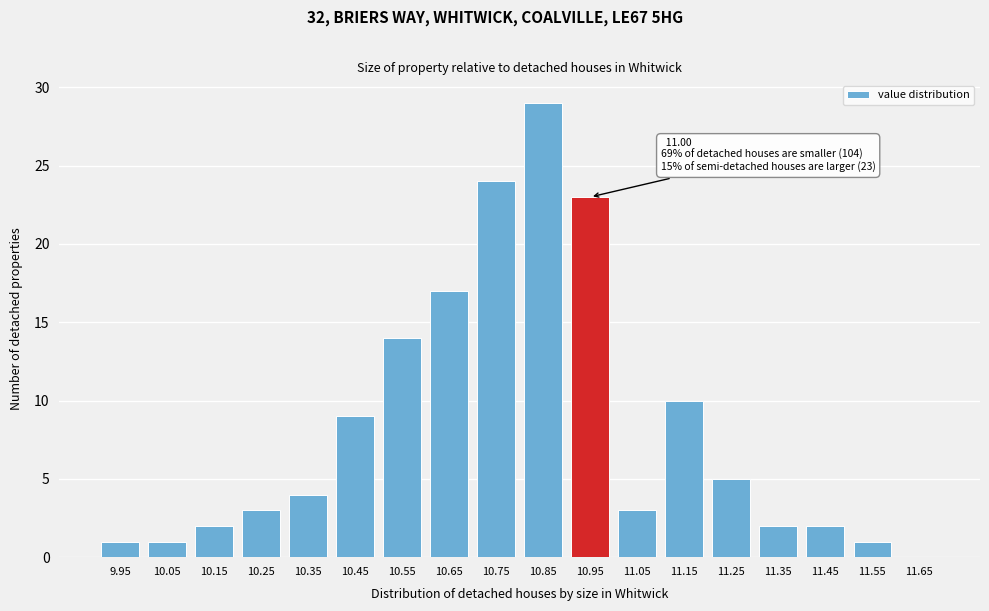

What is the maximum value shown in the chart?

29